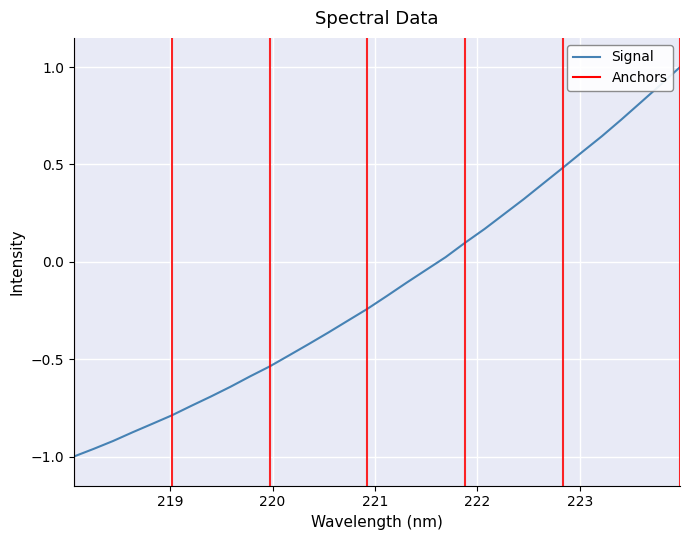

What is the greatest value displayed?

1.0